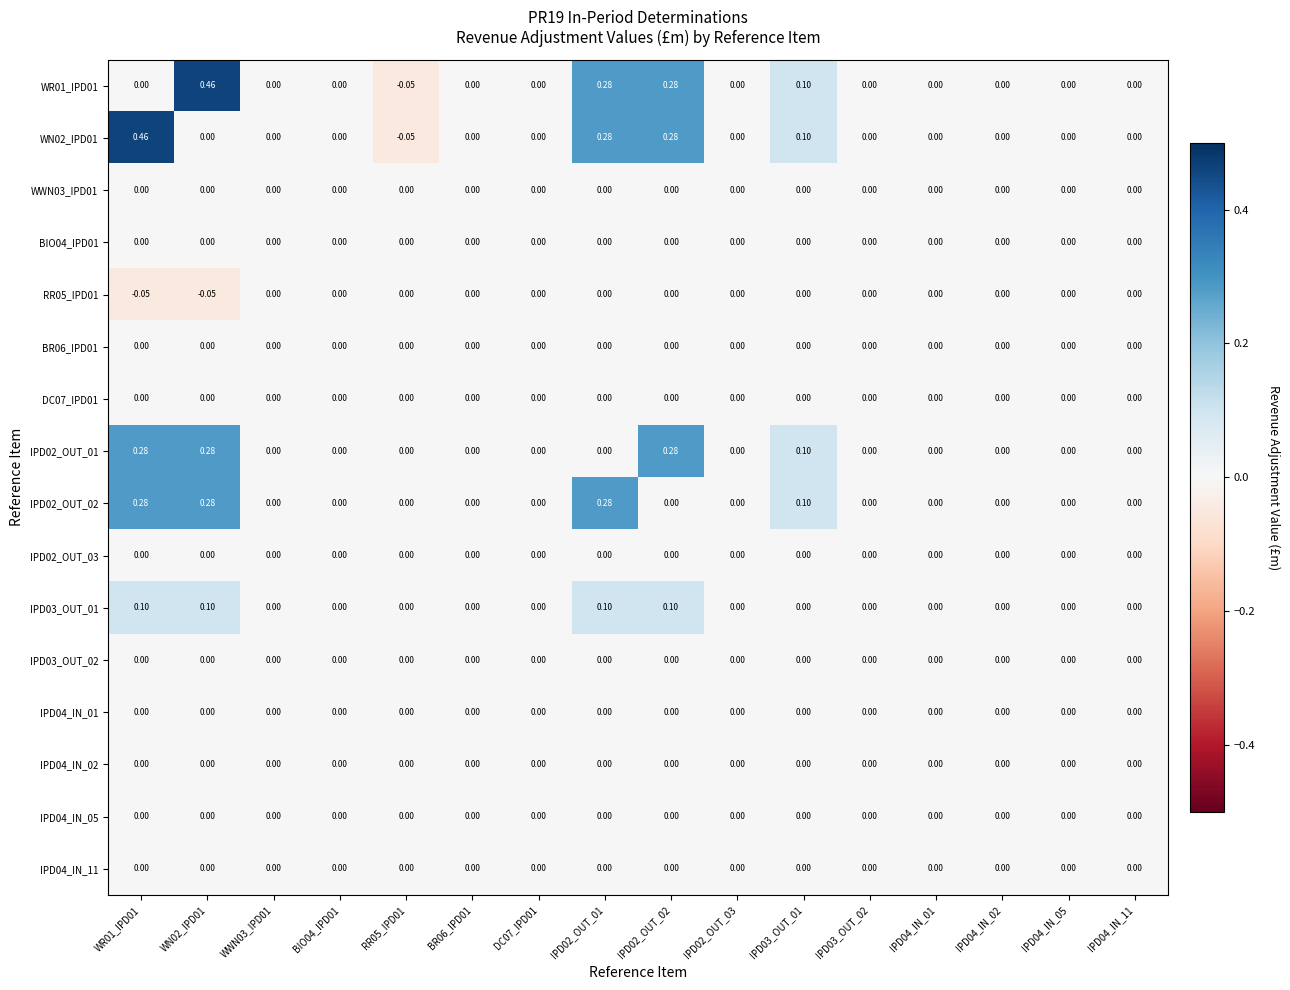

Rank the series at IPD04_IN_01 from lowest to highest value.

WR01_IPD01, WN02_IPD01, WWN03_IPD01, BIO04_IPD01, RR05_IPD01, BR06_IPD01, DC07_IPD01, IPD02_OUT_01, IPD02_OUT_02, IPD02_OUT_03, IPD03_OUT_01, IPD03_OUT_02, IPD04_IN_01, IPD04_IN_02, IPD04_IN_05, IPD04_IN_11